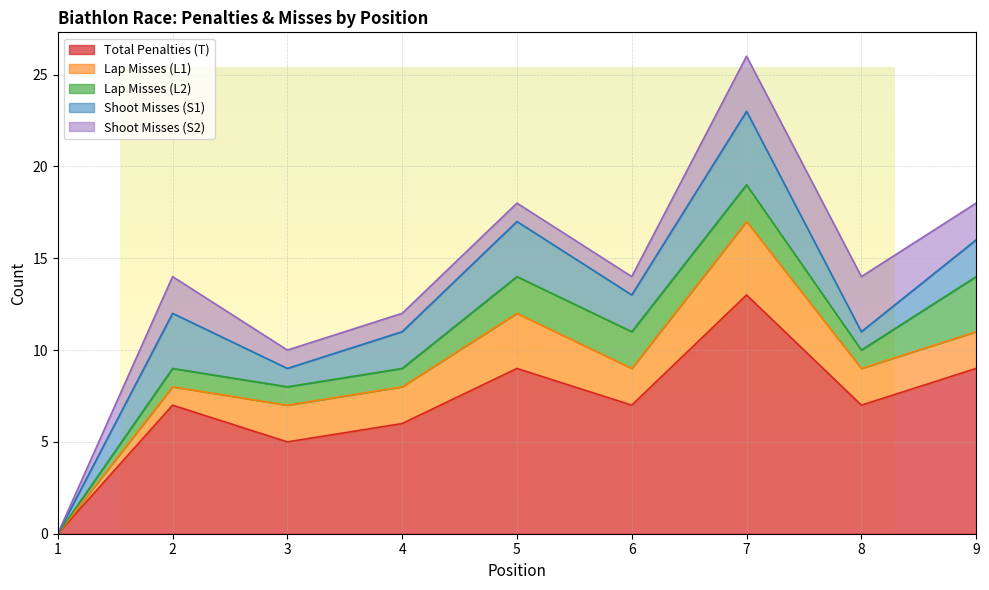

Is it true that Shoot Misses (S2) equals 3 at 8?

True